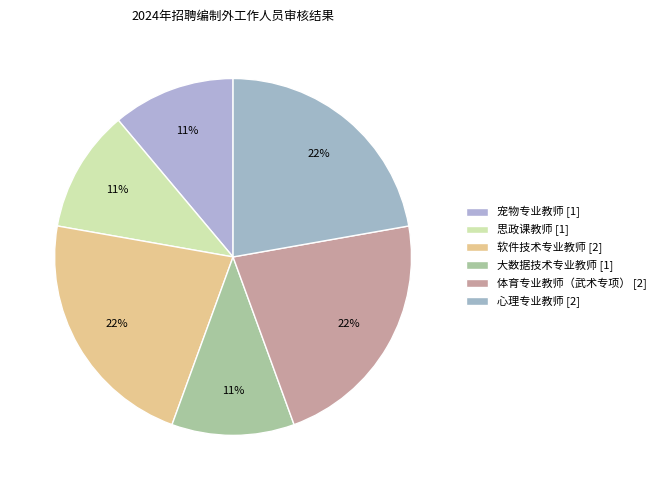

What is the largest slice in the pie chart?

软件技术专业教师